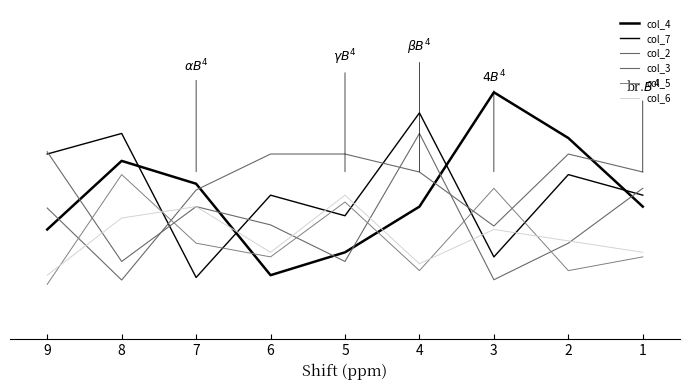

What is the difference between the highest and lowest values at 3?

0.9